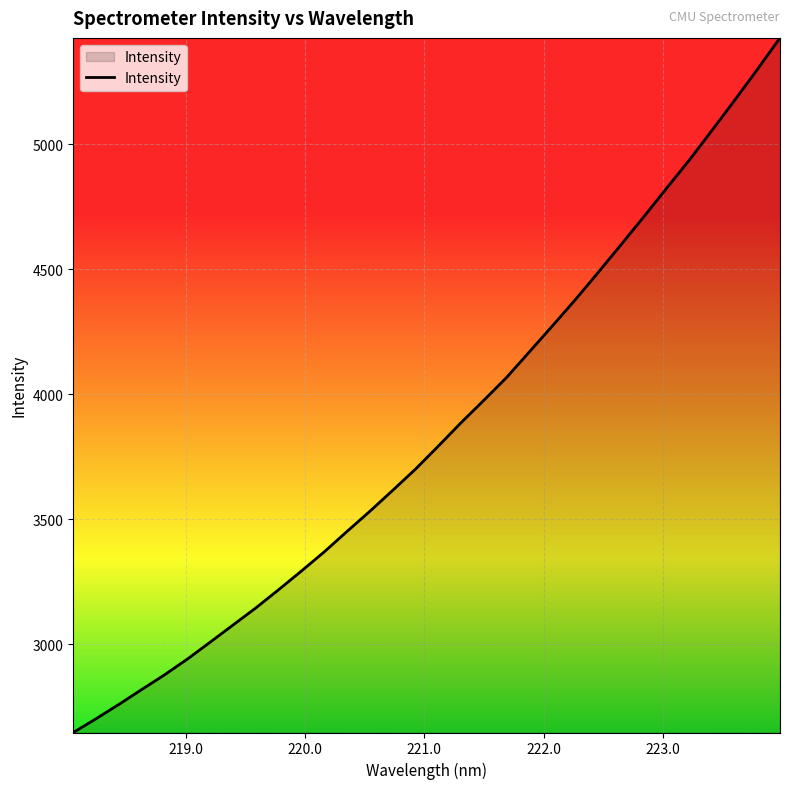

What is the minimum value shown in the chart?

2646.4